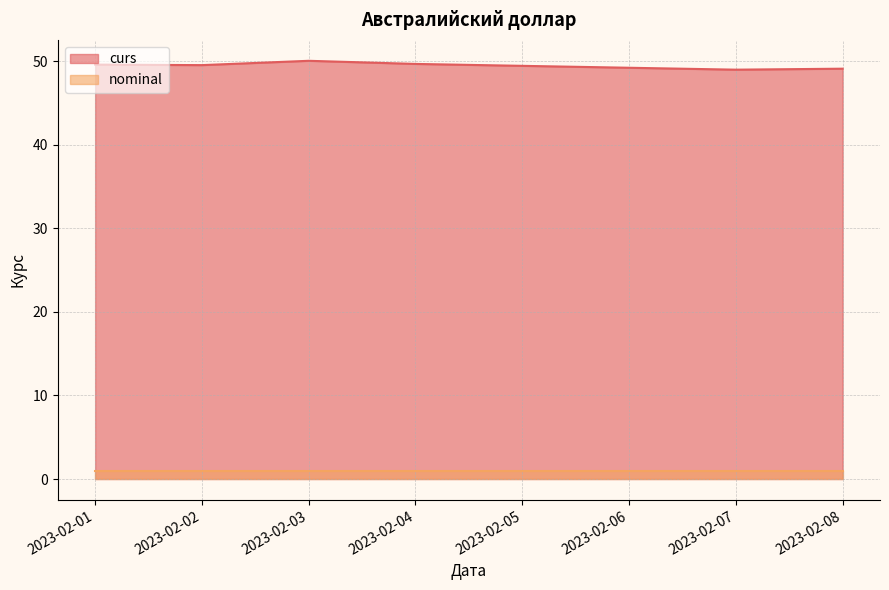

What is the minimum value shown in the chart?

1.0